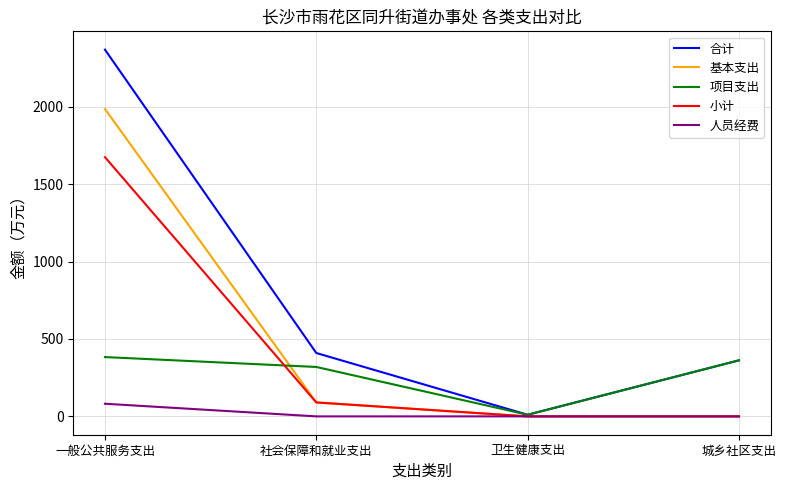

Is the value of 合计 at 一般公共服务支出 greater than the value of 基本支出 at 城乡社区支出?

Yes